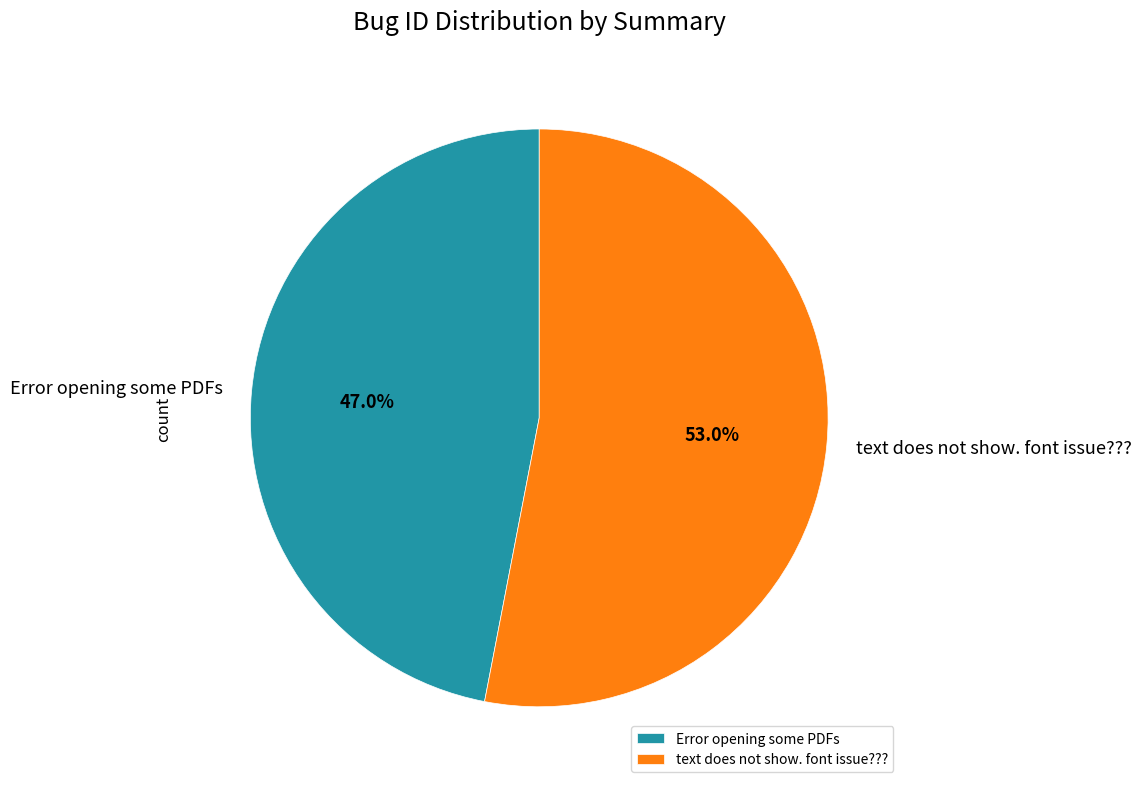

To the nearest percent, what is the difference between the largest and smallest slice percentages?

6%